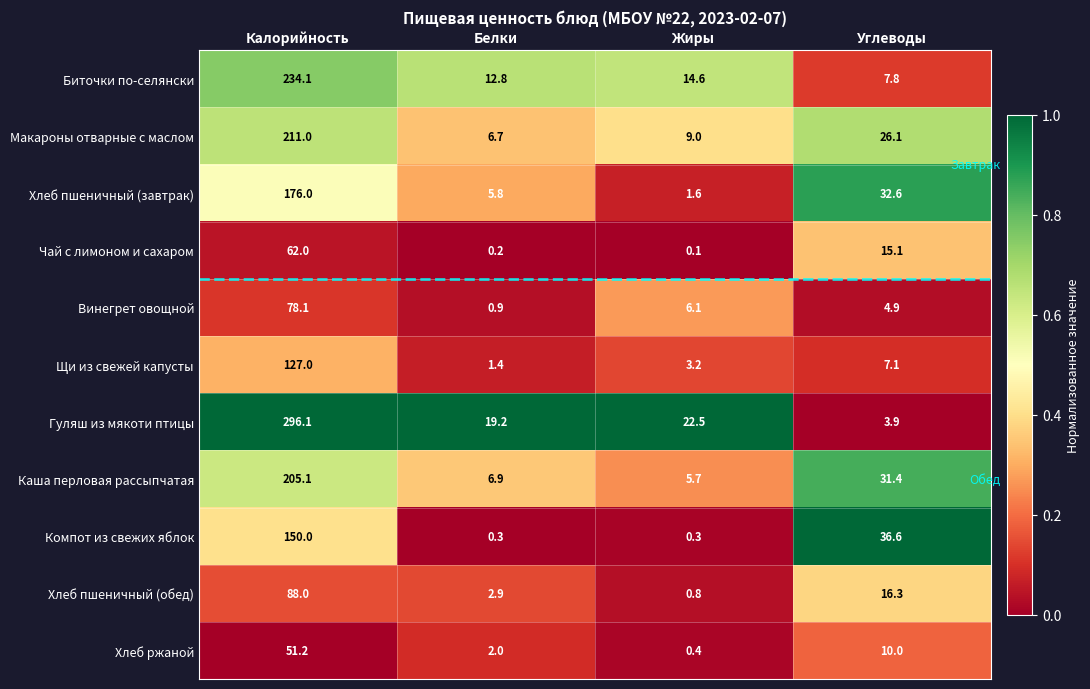

At Углеводы, list the series in order from largest to smallest.

Компот из свежих яблок, Хлеб пшеничный (завтрак), Каша перловая рассыпчатая, Макароны отварные с маслом, Хлеб пшеничный (обед), Чай с лимоном и сахаром, Хлеб ржаной, Биточки по-селянски, Щи из свежей капусты, Винегрет овощной, Гуляш из мякоти птицы